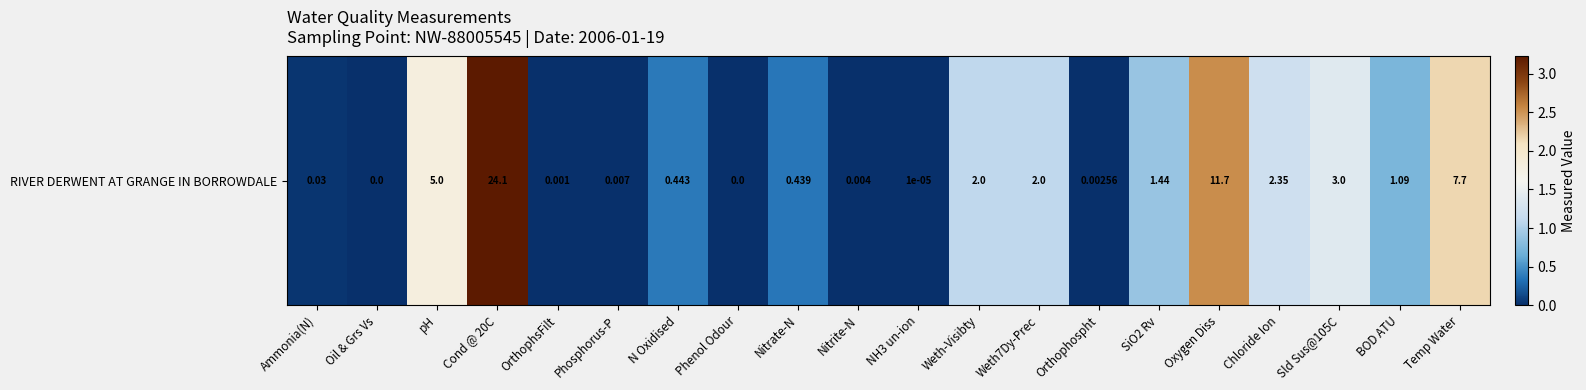

How many categories are shown in the chart?

20